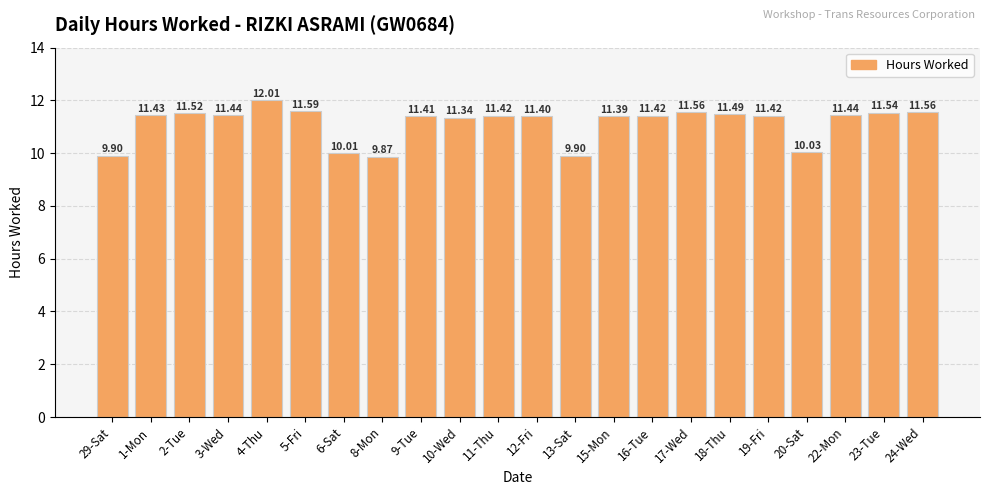

What is the smallest value displayed?

9.9